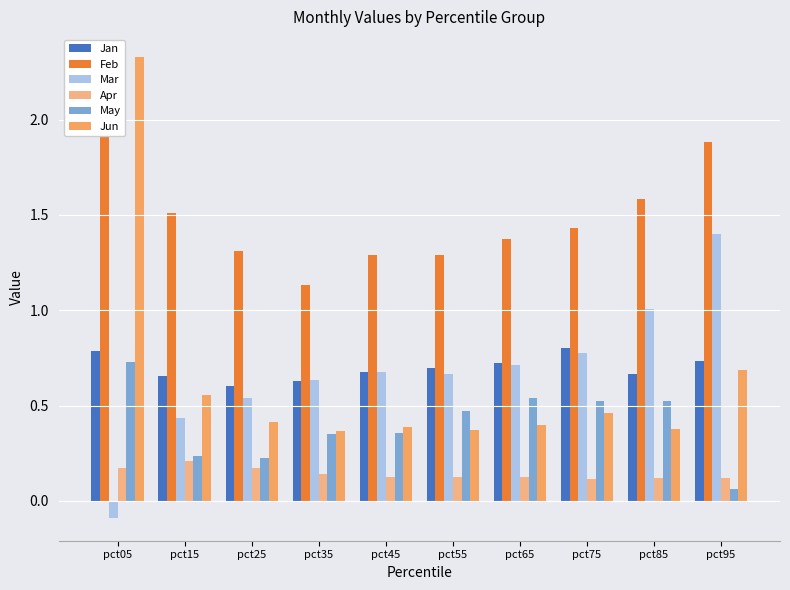

What is the smallest value displayed?

-0.1